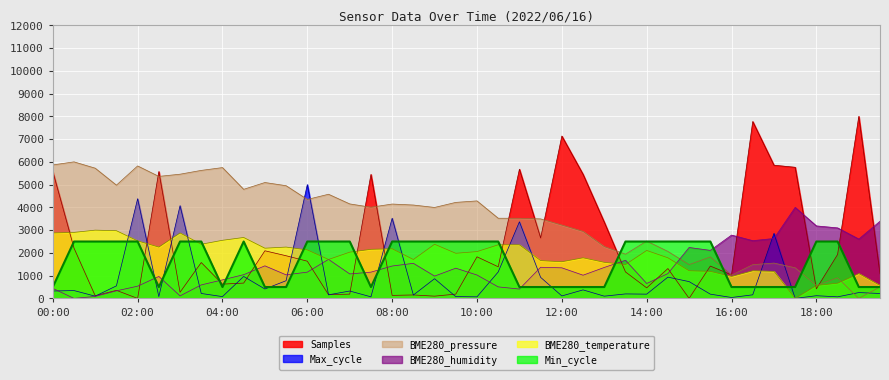

What is the difference between the BME280_temperature values at 16:00 and 05:30?

1289.3